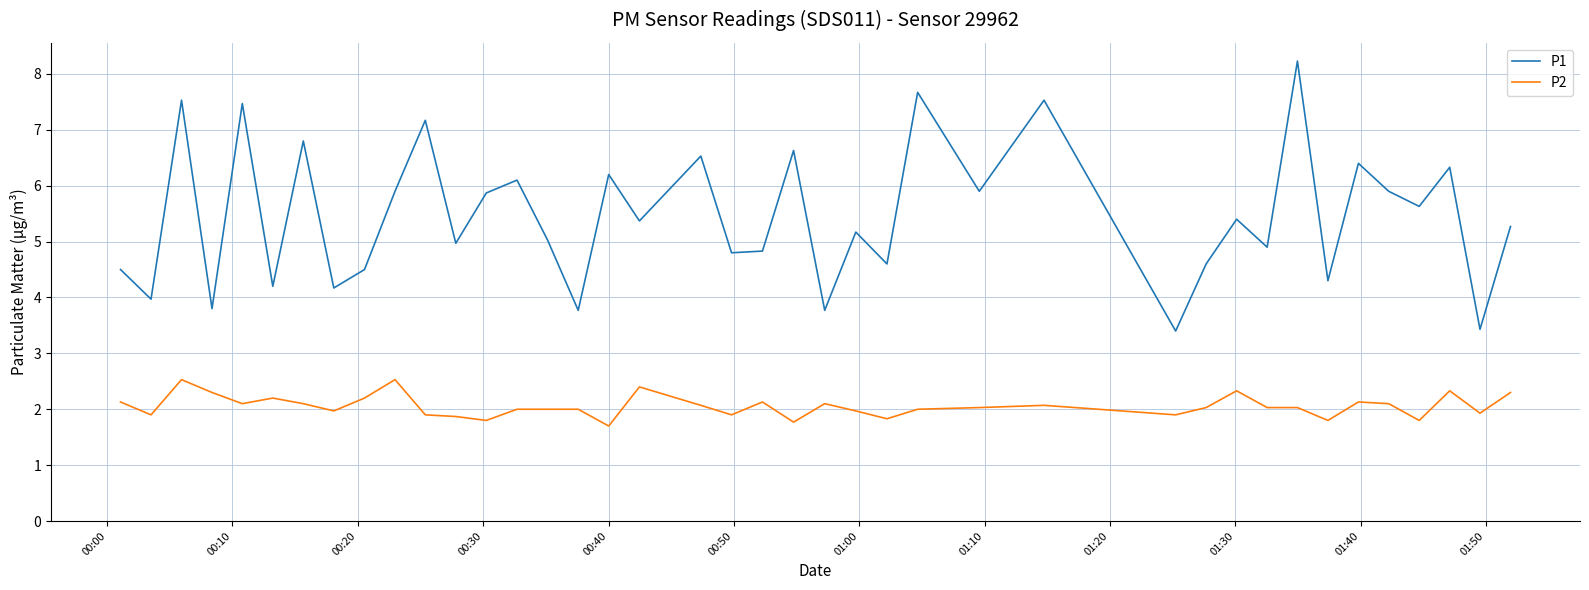

How many series are shown in this chart?

2